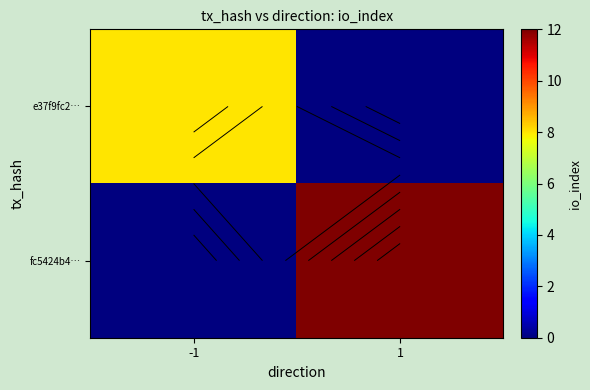

What is the difference between the fc5424b4… values at -1 and 1?

12